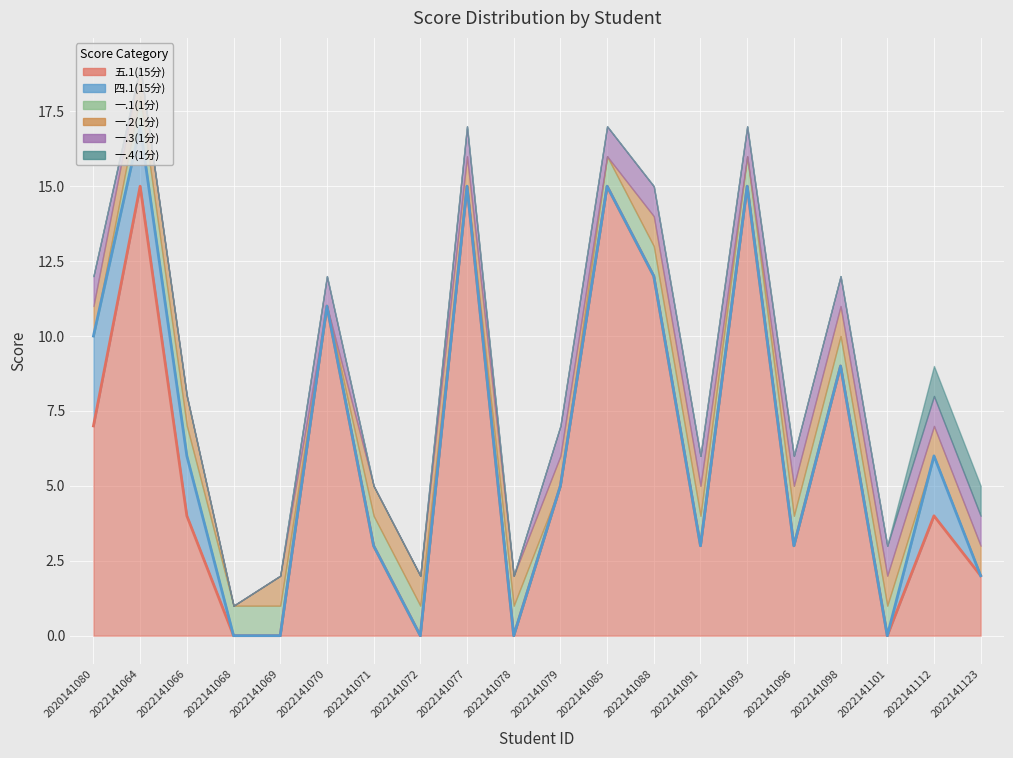

True or false: 一.4(1分) and 一.3(1分) intersect in this chart.

False